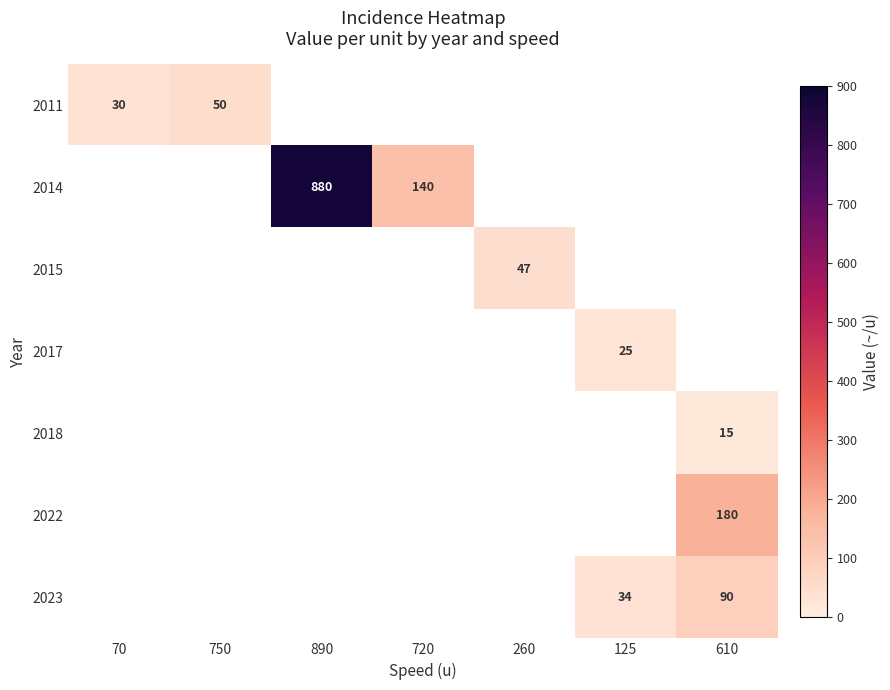

How many distinct data groups are displayed?

7